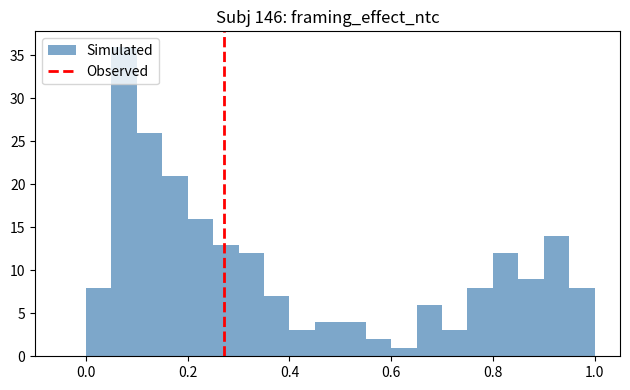

Read against the x-axis, roughly where is the centre of the tallest bar?

0.08